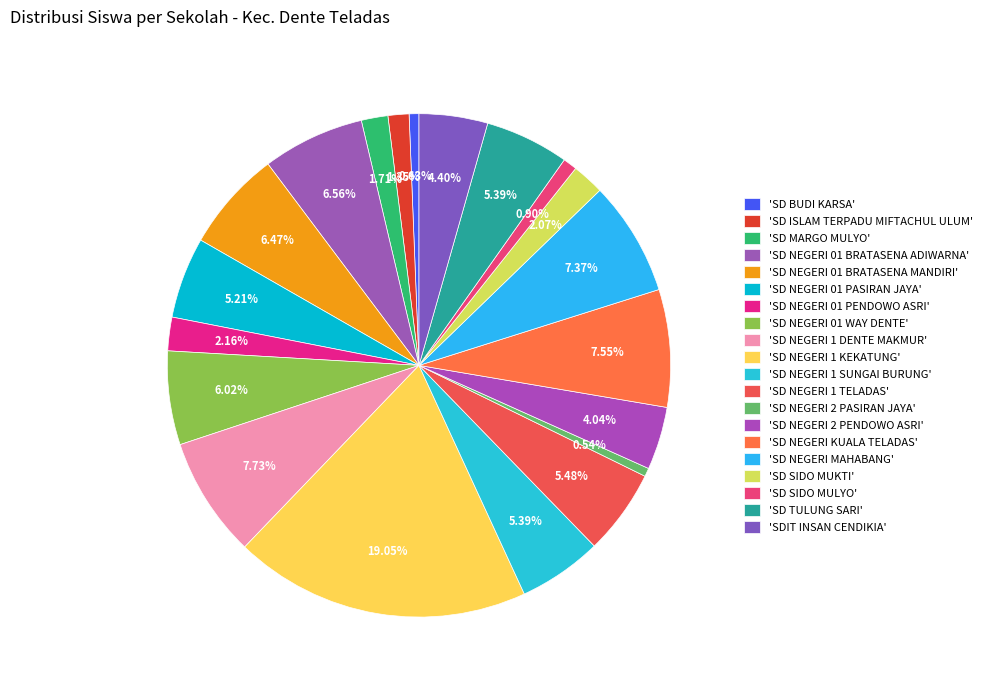

Rank the categories by value from highest to lowest.

SD NEGERI 1 KEKATUNG, SD NEGERI 1 DENTE MAKMUR, SD NEGERI KUALA TELADAS, SD NEGERI MAHABANG, SD NEGERI 01 BRATASENA ADIWARNA, SD NEGERI 01 BRATASENA MANDIRI, SD NEGERI 01 WAY DENTE, SD NEGERI 1 TELADAS, SD NEGERI 1 SUNGAI BURUNG, SD TULUNG SARI, SD NEGERI 01 PASIRAN JAYA, SDIT INSAN CENDIKIA, SD NEGERI 2 PENDOWO ASRI, SD NEGERI 01 PENDOWO ASRI, SD SIDO MUKTI, SD MARGO MULYO, SD ISLAM TERPADU MIFTACHUL ULUM, SD SIDO MULYO, SD BUDI KARSA, SD NEGERI 2 PASIRAN JAYA